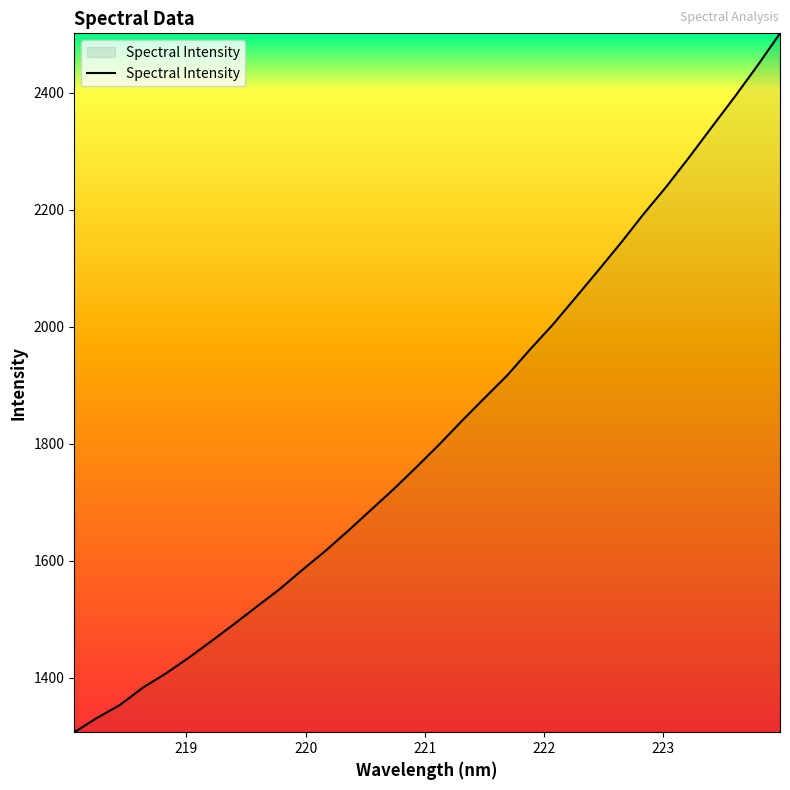

What is the smallest value displayed?

1307.3